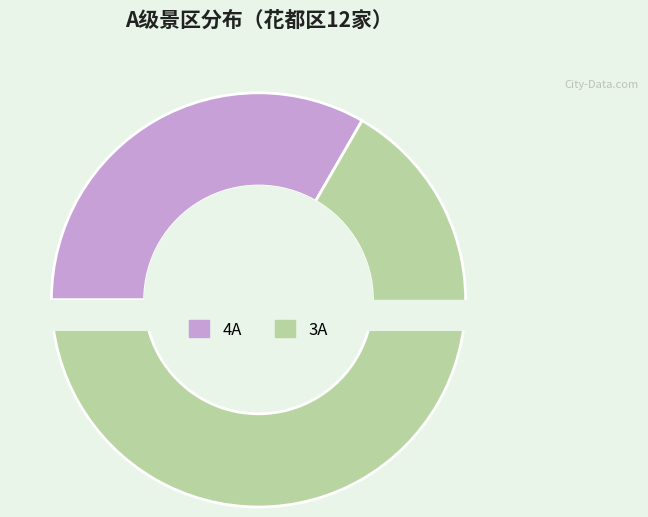

What portion of the pie excludes 3A?

33.3%